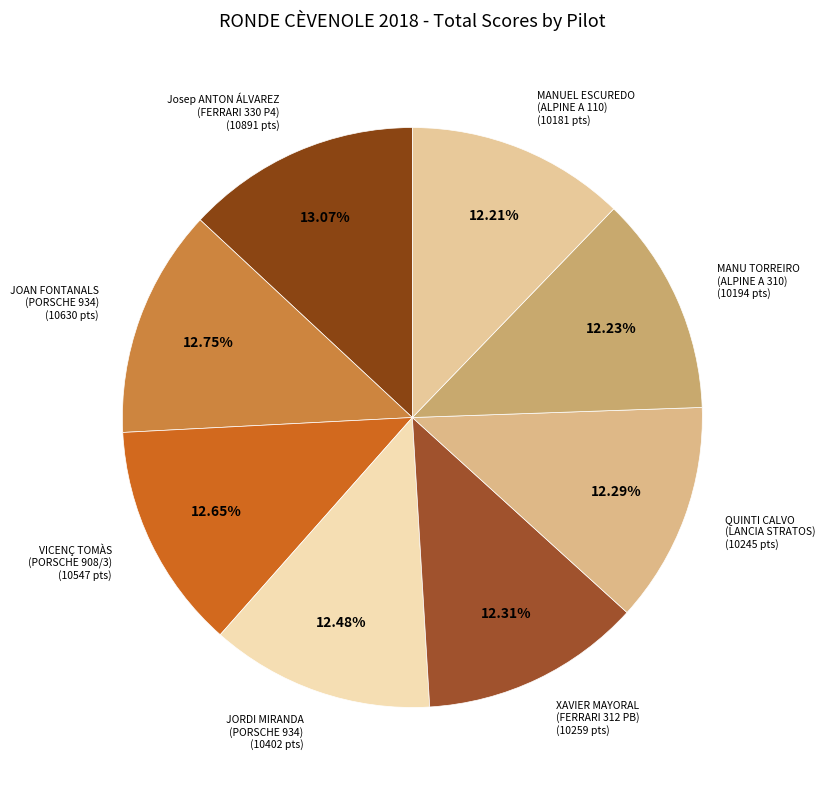

Which slice is the largest?

Josep ANTON ÁLVAREZ
(FERRARI 330 P4)